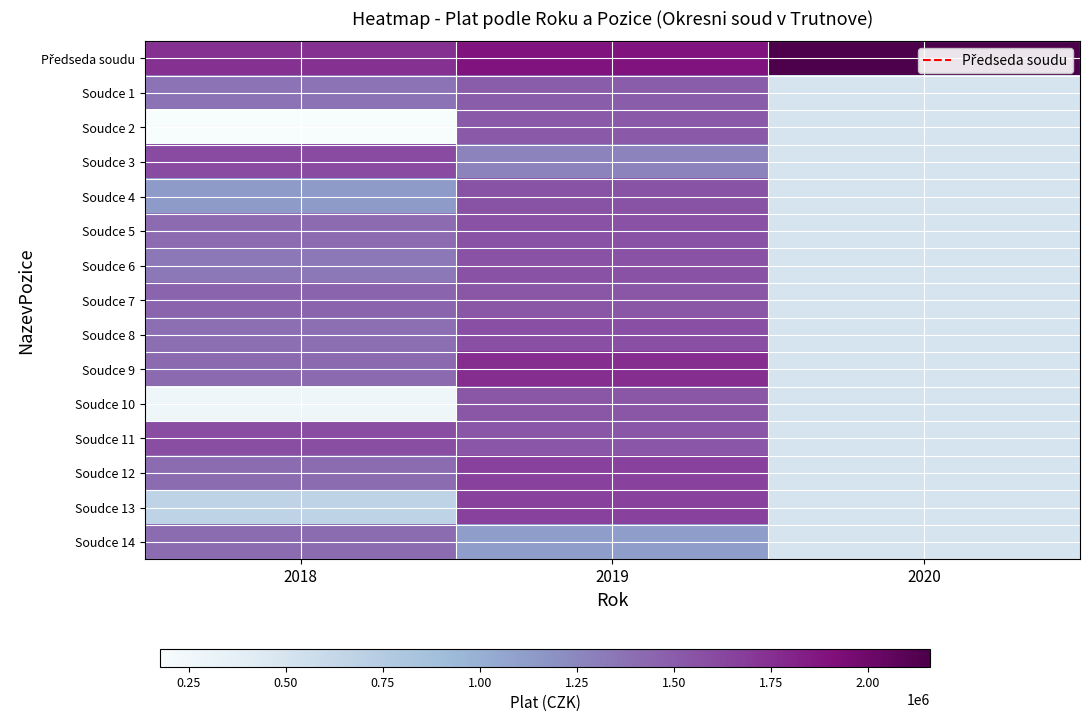

List the series in order of their peak value, highest first.

Předseda soudu, Soudce 9, Soudce 13, Soudce 12, Soudce 3, Soudce 11, Soudce 8, Soudce 6, Soudce 5, Soudce 4, Soudce 7, Soudce 10, Soudce 2, Soudce 1, Soudce 14